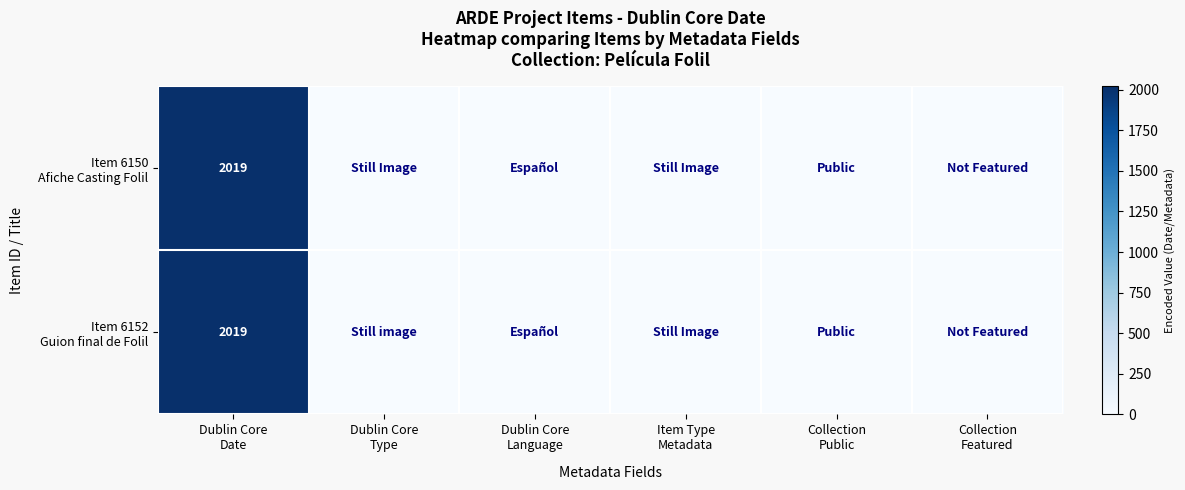

Between Dublin Core
Language and Collection
Featured, which is larger?

Dublin Core
Language